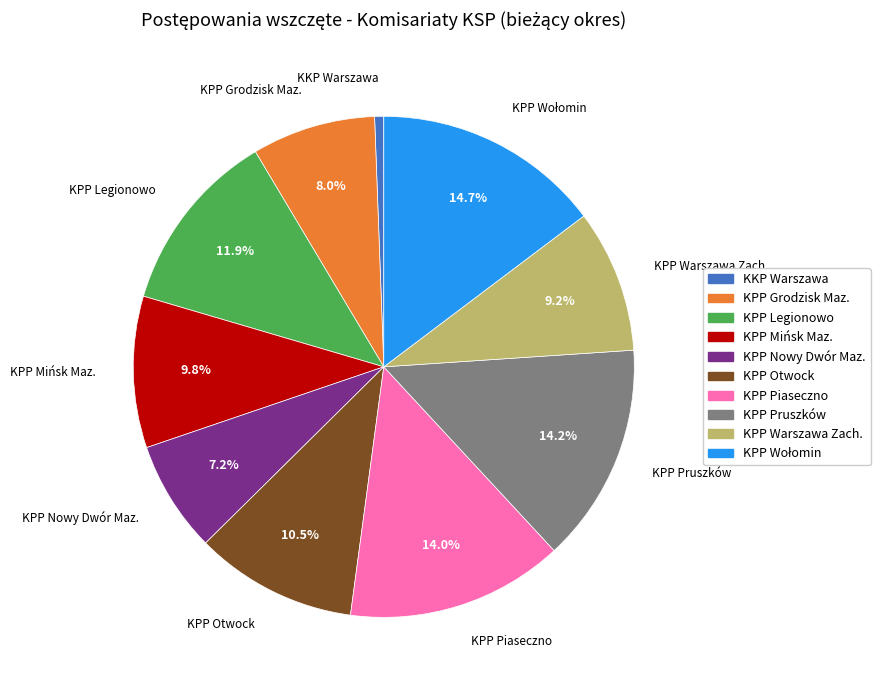

Which slice is the smallest?

KKP Warszawa